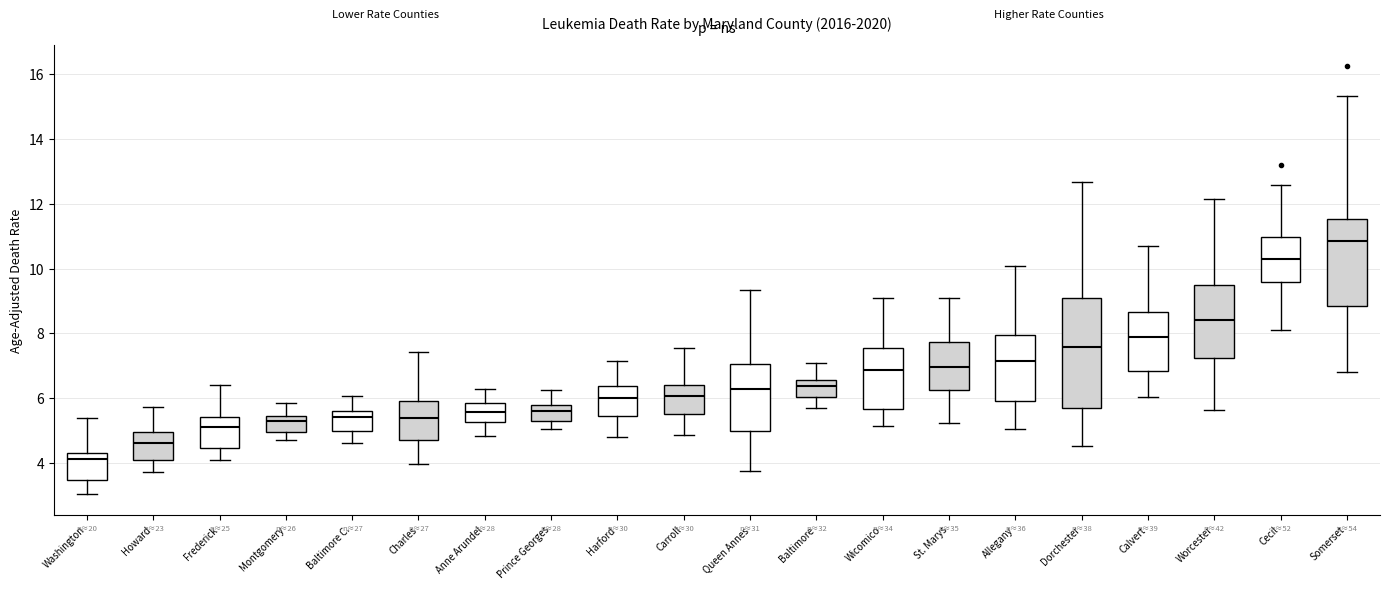

Which box's median line is the lowest?

Washington